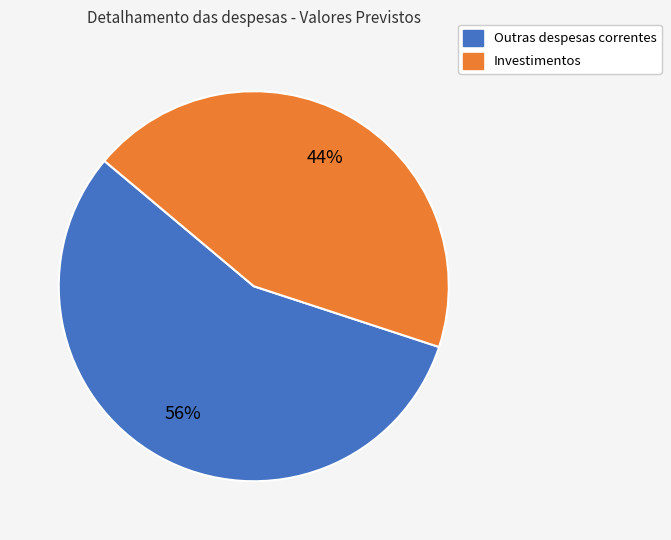

To the nearest percent, what is the average slice percentage?

50%